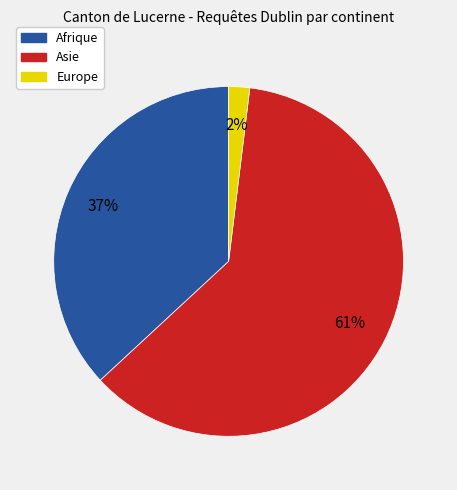

True or false: Afrique accounts for 45% of the total.

False